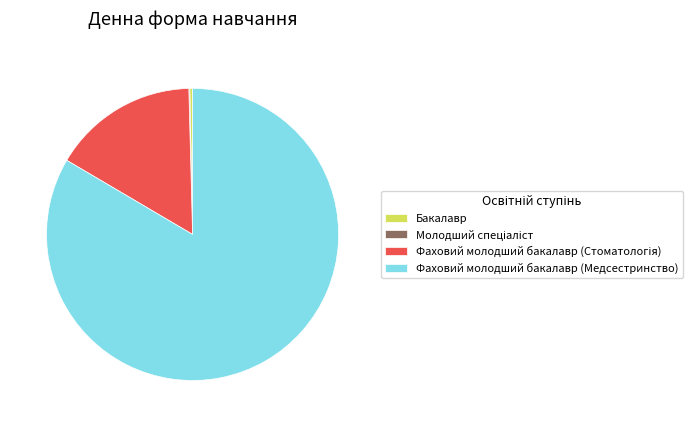

Is the sum of Фаховий молодший бакалавр (Медсестринство) and Бакалавр greater than half?

Yes